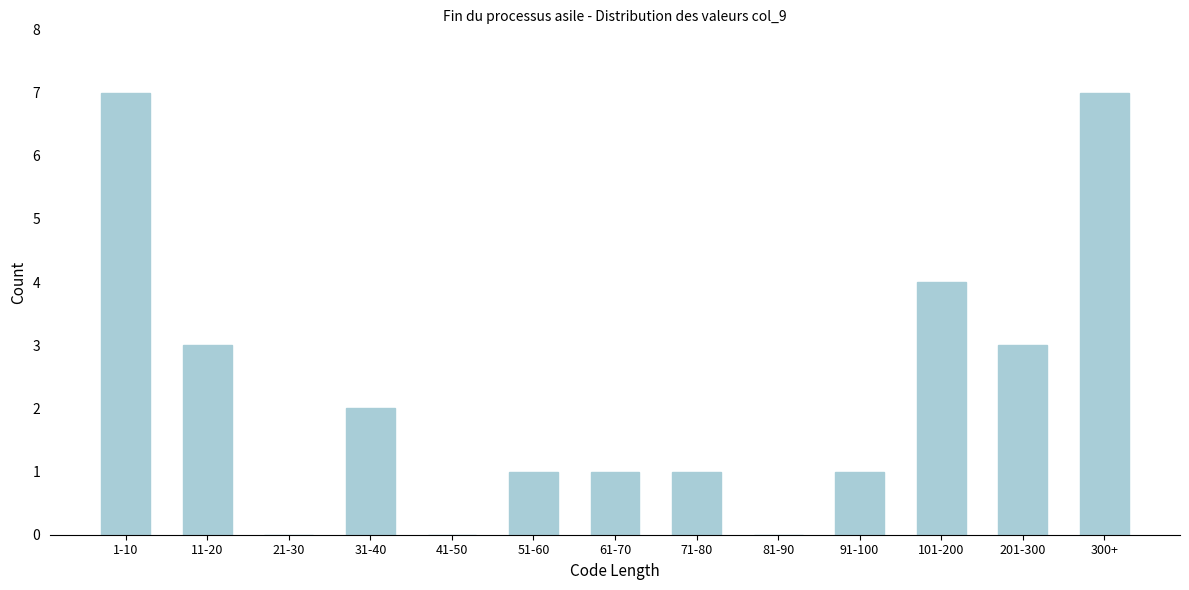

Reading right to left, list all the values displayed in this chart.

300+=7	201-300=3	101-200=4	91-100=1	81-90=0	71-80=1	61-70=1	51-60=1	41-50=0	31-40=2	21-30=0	11-20=3	1-10=7